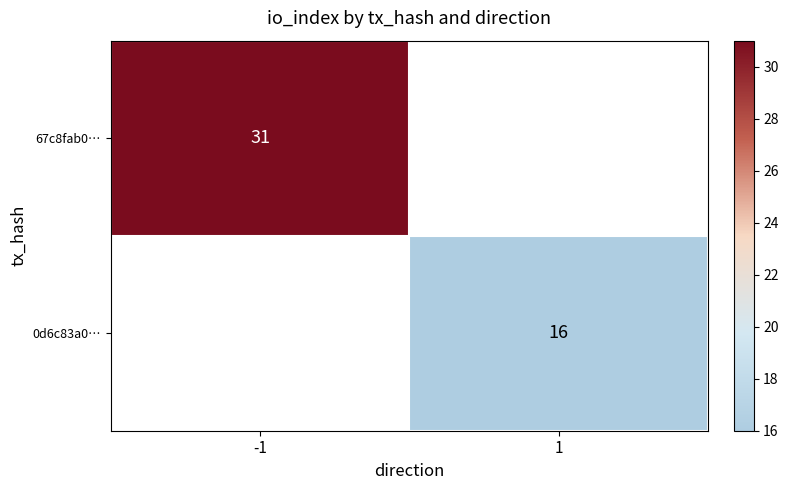

Is it true that 67c8fab0… equals 46 at -1?

False